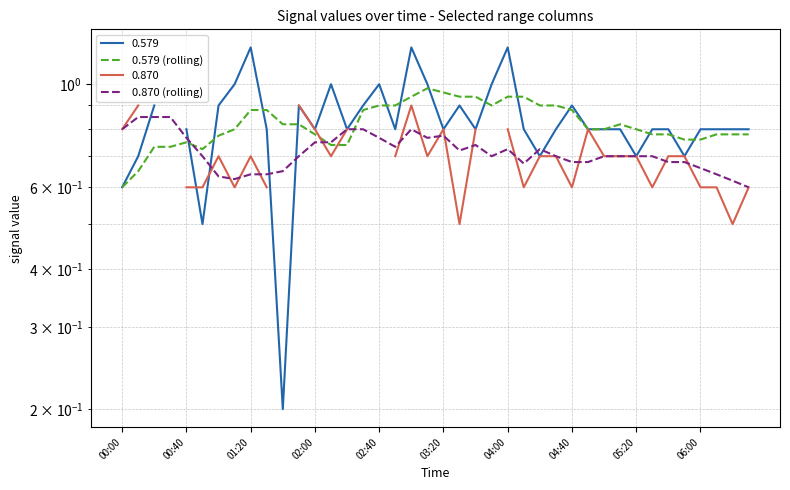

The 0.870 (rolling) series shows 0.3 at 04:40. True or false?

False